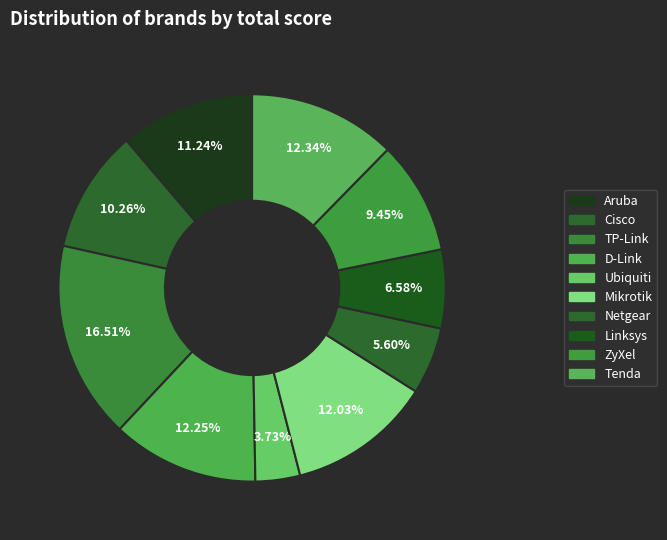

How many segments does this pie chart have?

10